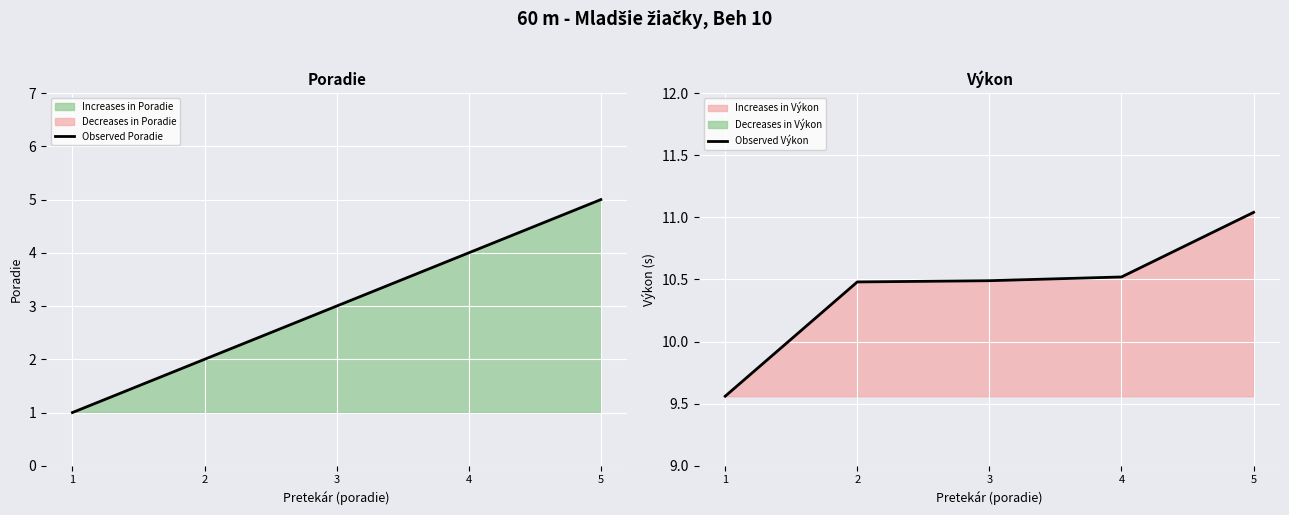

At how many categories does at least one series exceed 7?

5